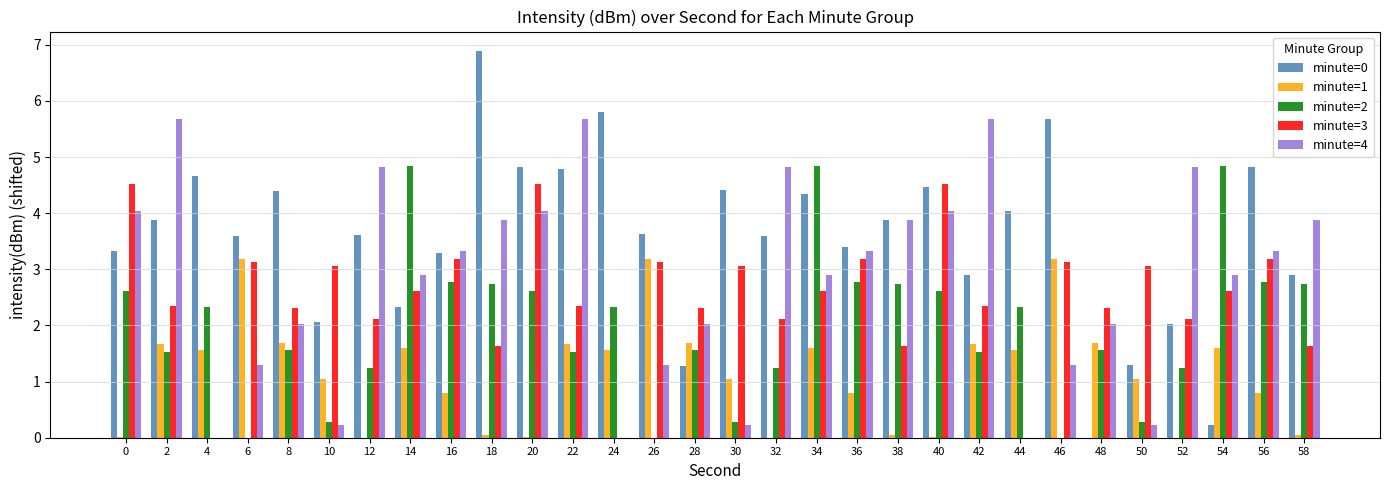

Are the bars grouped side by side (vs. stacked)?

Yes